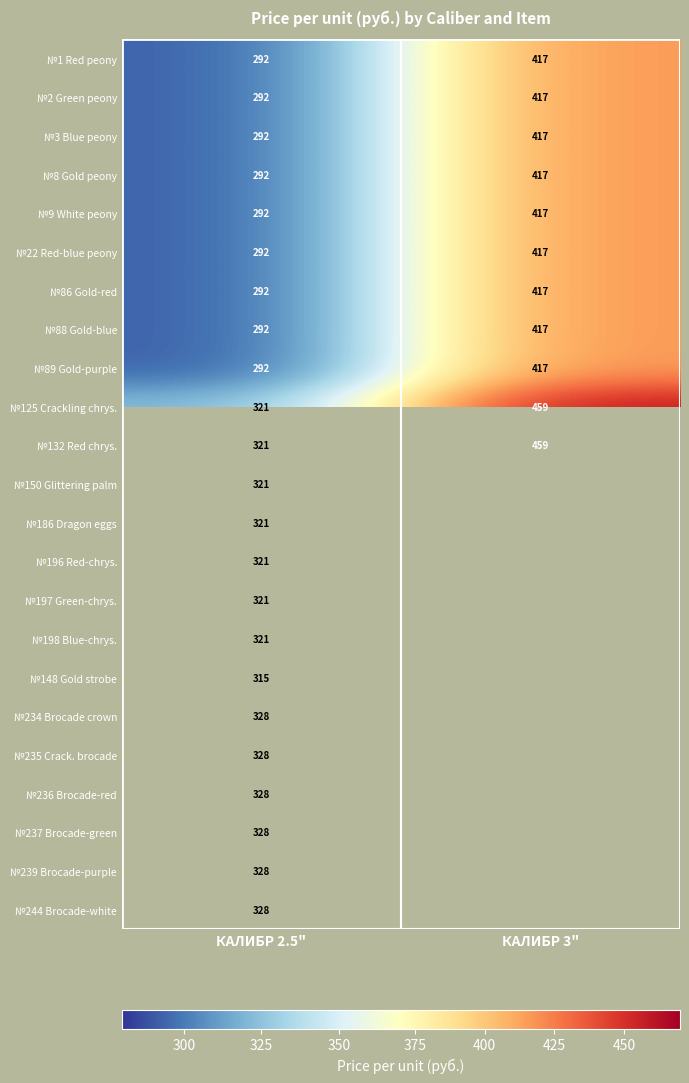

What is the difference between the №22 Red-blue peony values at КАЛИБР 3" and КАЛИБР 2.5"?

125